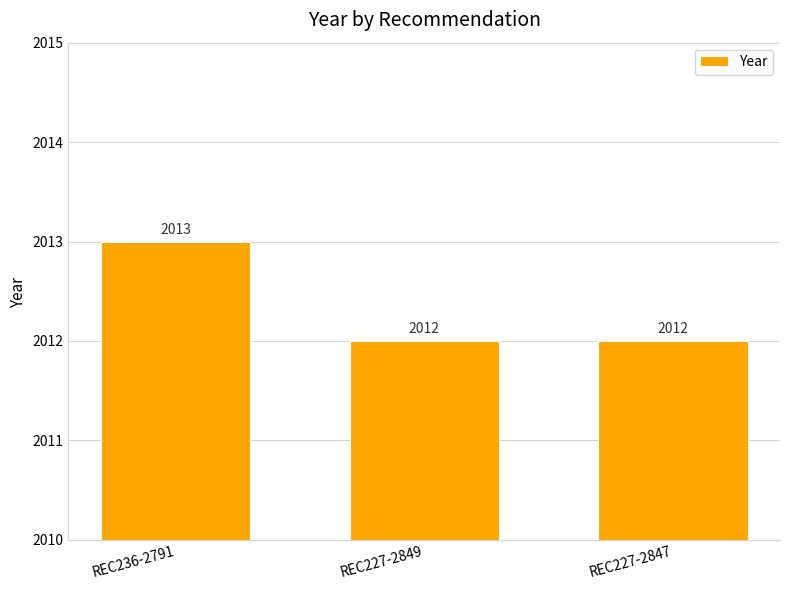

Count the values in the range 2012 to 2013.

3